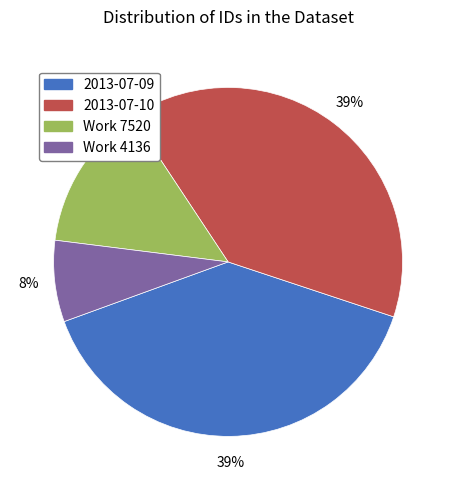

What is the smallest slice in the pie chart?

Work 4136